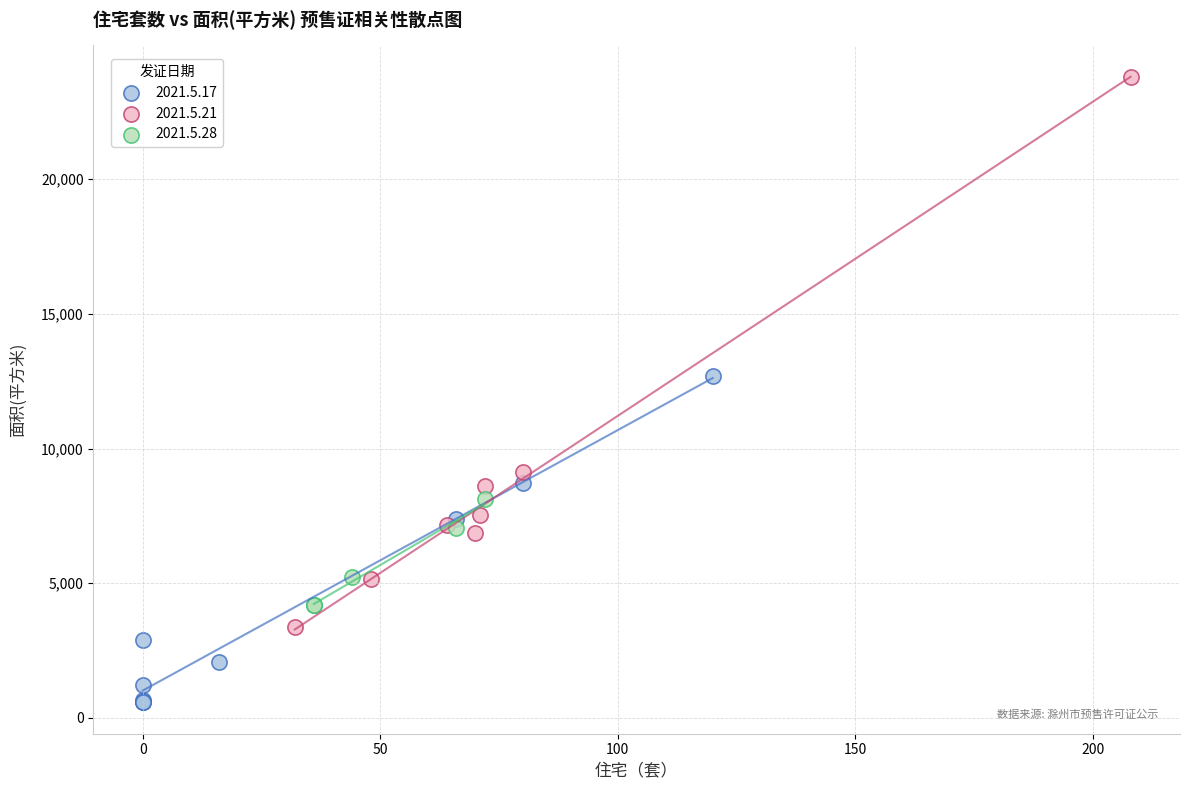

Which series reaches the maximum Y coordinate?

2021.5.21